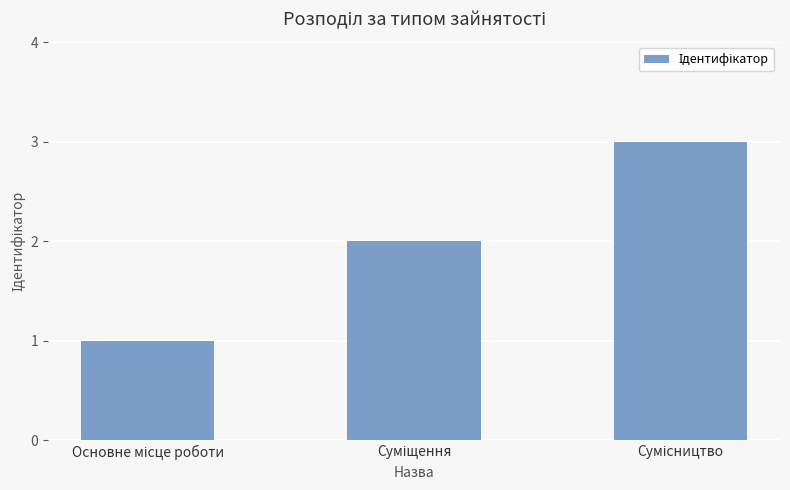

What is the maximum value shown in the chart?

3